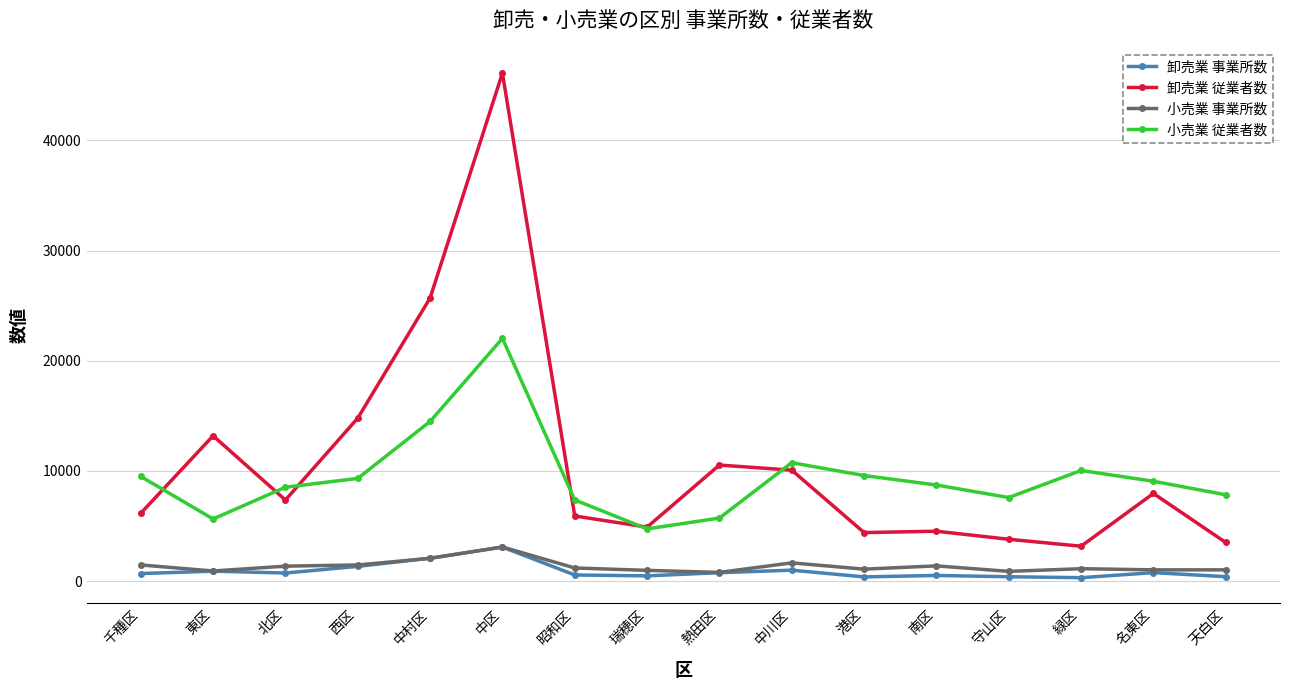

What is the label of the 16th point from the right?

千種区